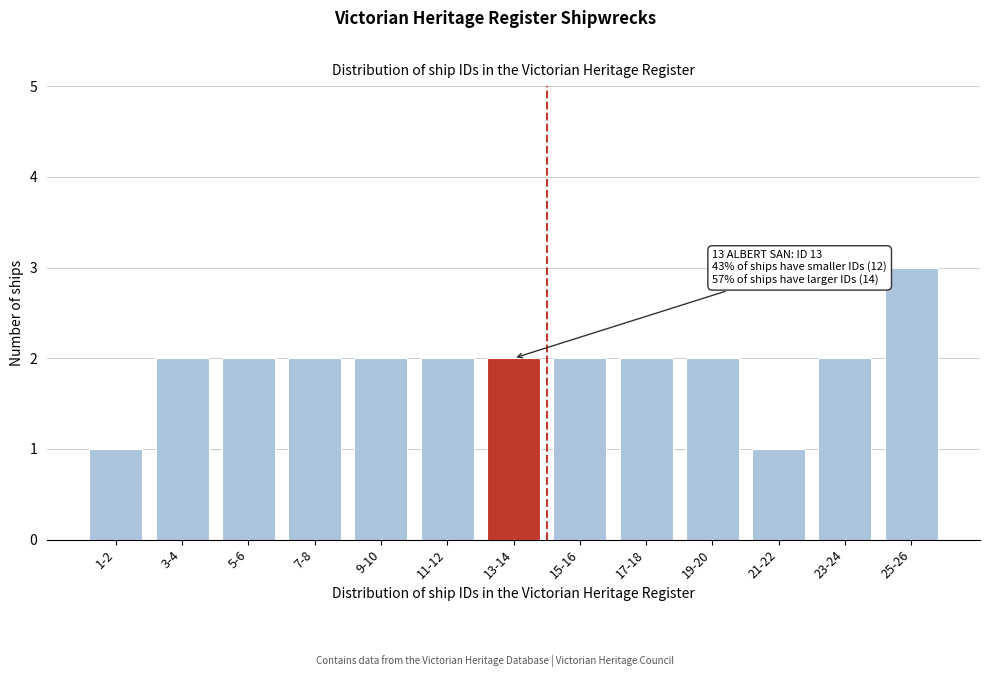

Reading left to right, what are all the values shown in this chart?

1-2=1	3-4=2	5-6=2	7-8=2	9-10=2	11-12=2	13-14=2	15-16=2	17-18=2	19-20=2	21-22=1	23-24=2	25-26=3